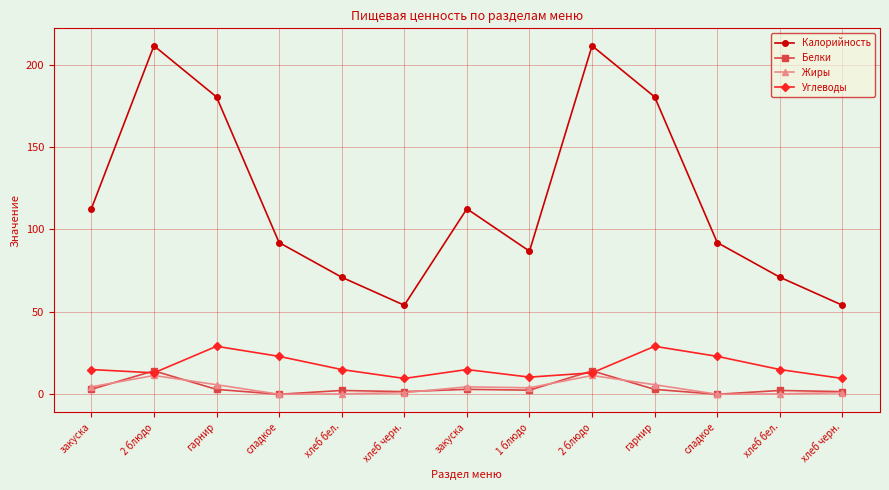

Between which two adjacent categories do Белки and Углеводы first intersect?

закуска and 2 блюдо